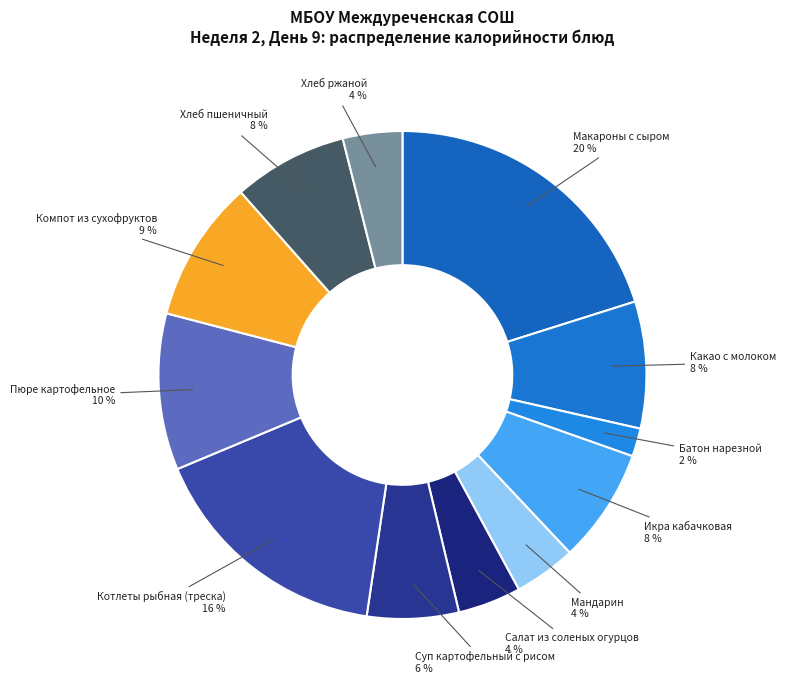

Rank the categories by value from lowest to highest.

Батон нарезной, Хлеб ржаной, Мандарин, Салат из соленых огурцов, Суп картофельный с рисом, Икра кабачковая, Хлеб пшеничный, Какао с молоком, Компот из сухофруктов, Пюре картофельное, Котлеты рыбная (треска), Макароны с сыром